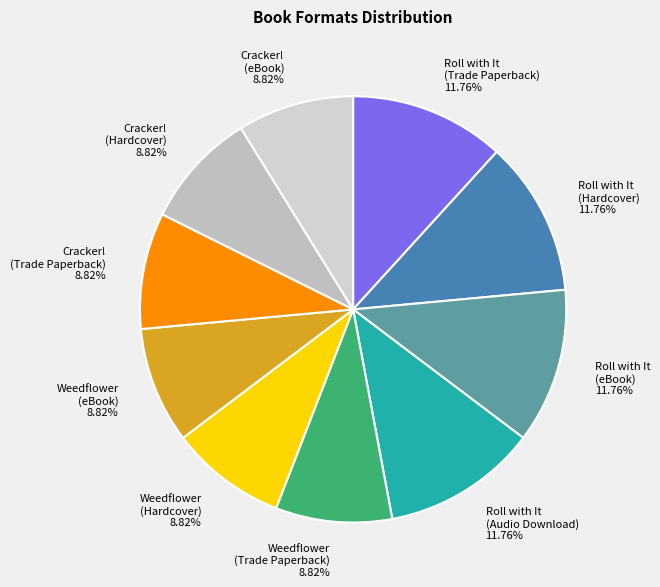

Combined, do Weedflower (eBook) and Cracker! (Hardcover) account for over 50%?

No